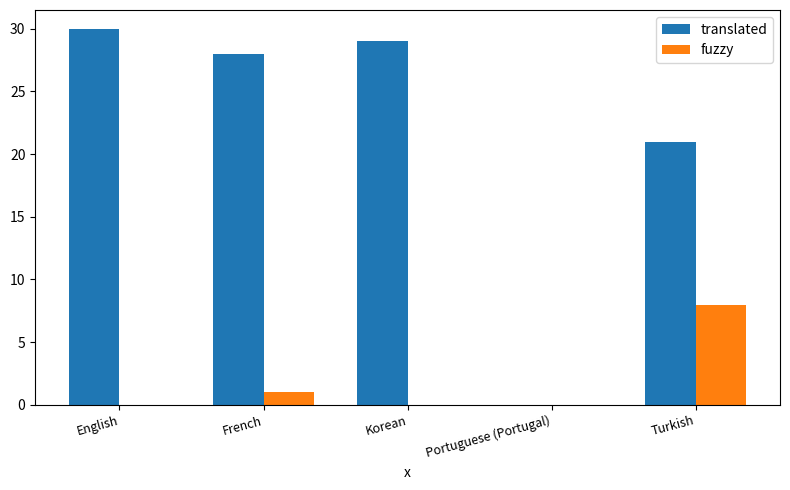

The translated series shows 28 at French. True or false?

True